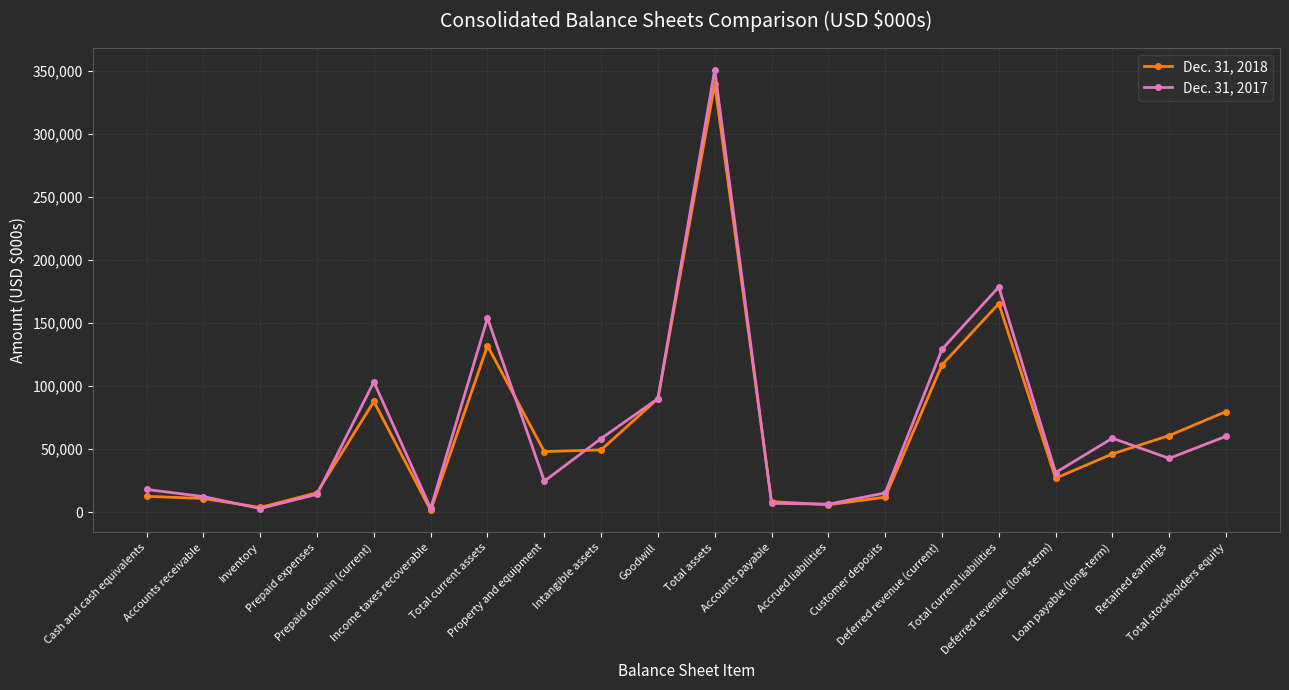

What is the difference between the Dec. 31, 2018 values at Total current assets and Total assets?

207649